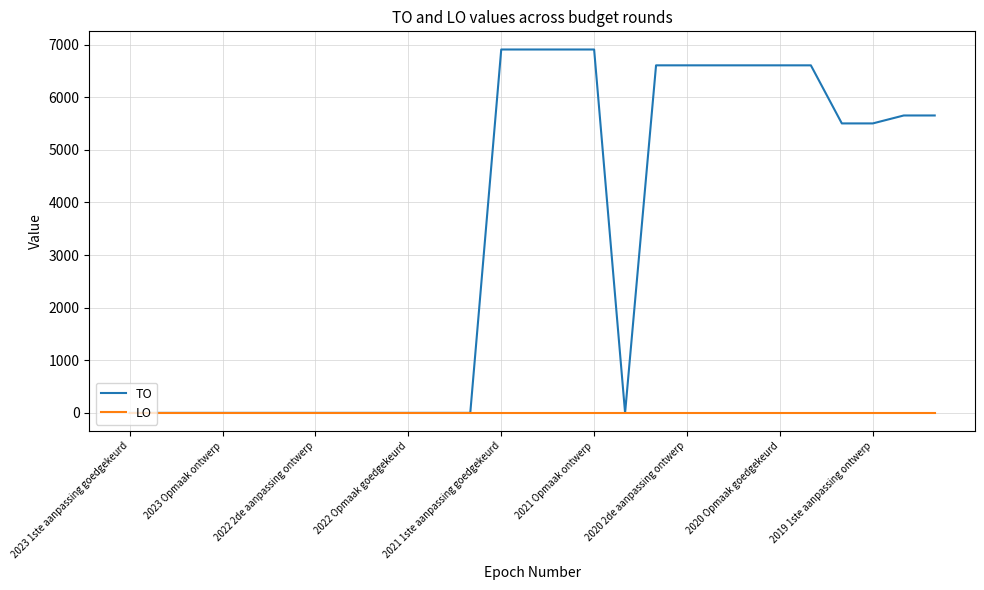

List the series in order of their overall mean, lowest first.

LO, TO